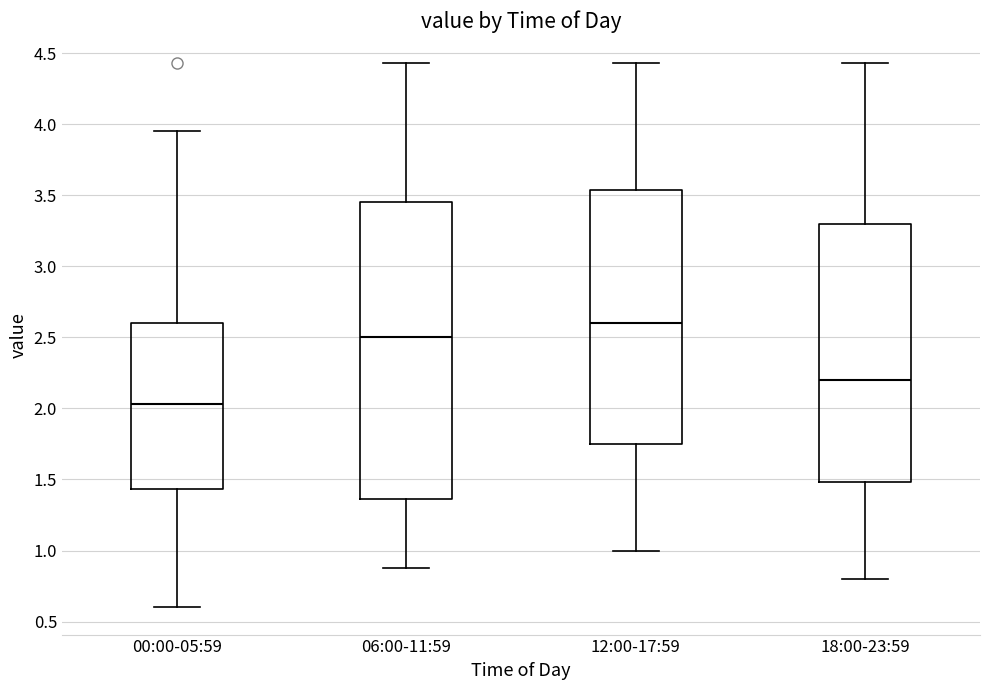

Which box is the tallest, from its lower edge to its upper edge?

06:00-11:59